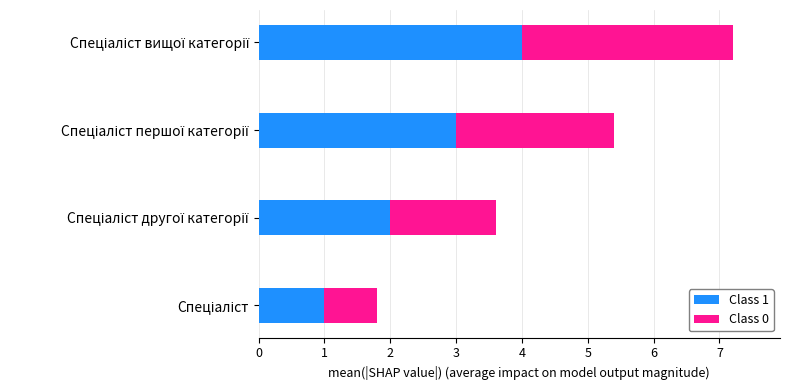

What is the lowest value of the Class 1 series?

1.0